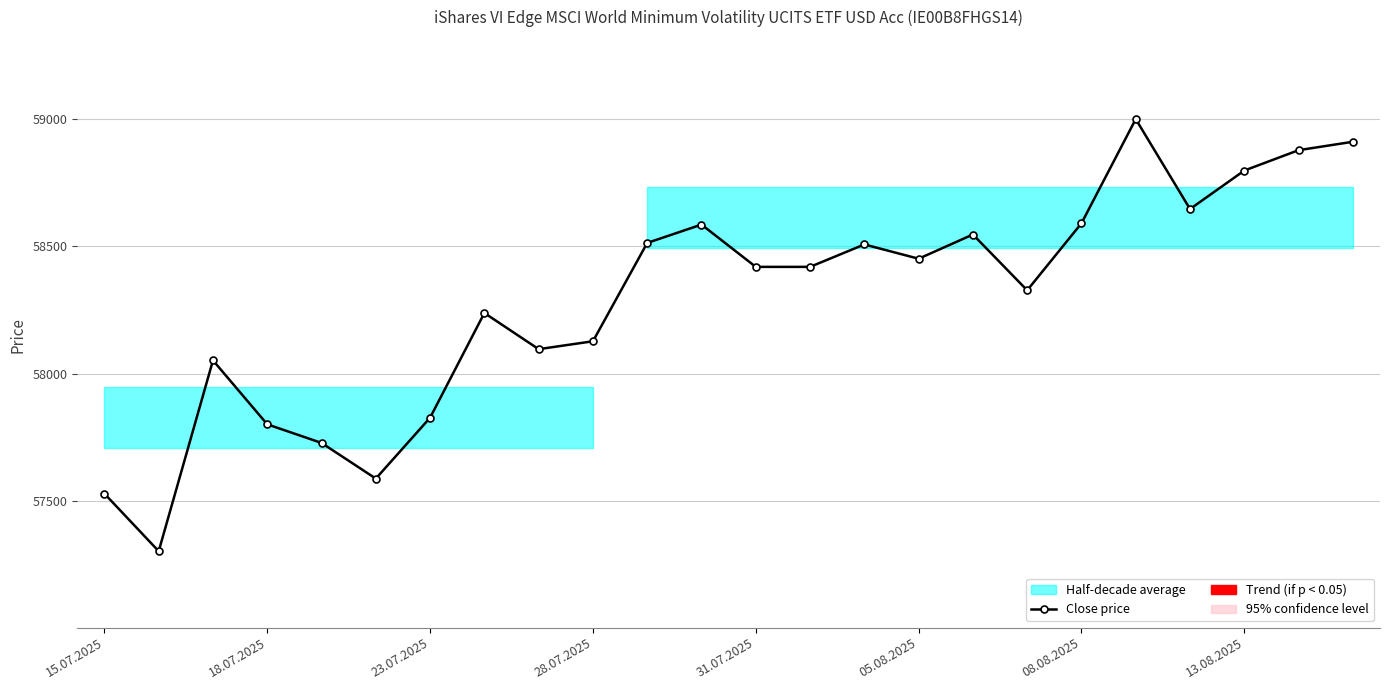

What is the greatest value displayed?

58999